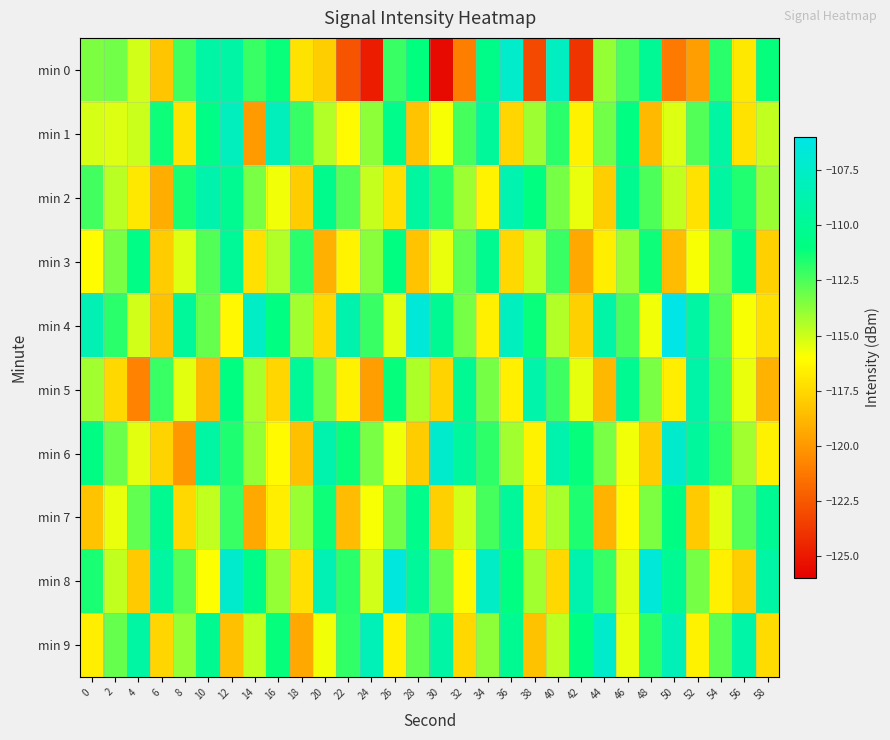

Rank the series by their maximum value, from highest to lowest.

min 4, min 8, min 6, min 9, min 0, min 1, min 2, min 5, min 7, min 3